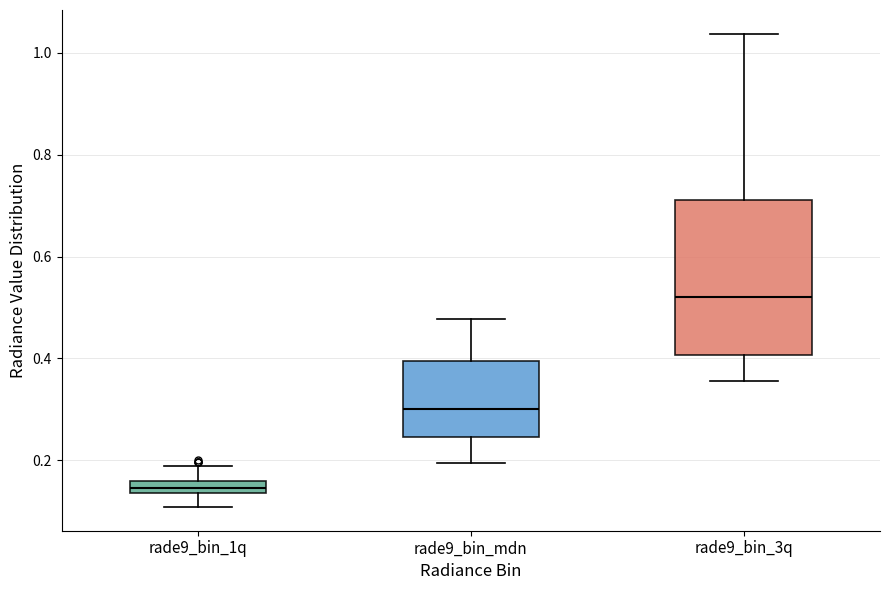

Comparing the boxes themselves (not the whiskers), which one is the tallest?

rade9_bin_3q